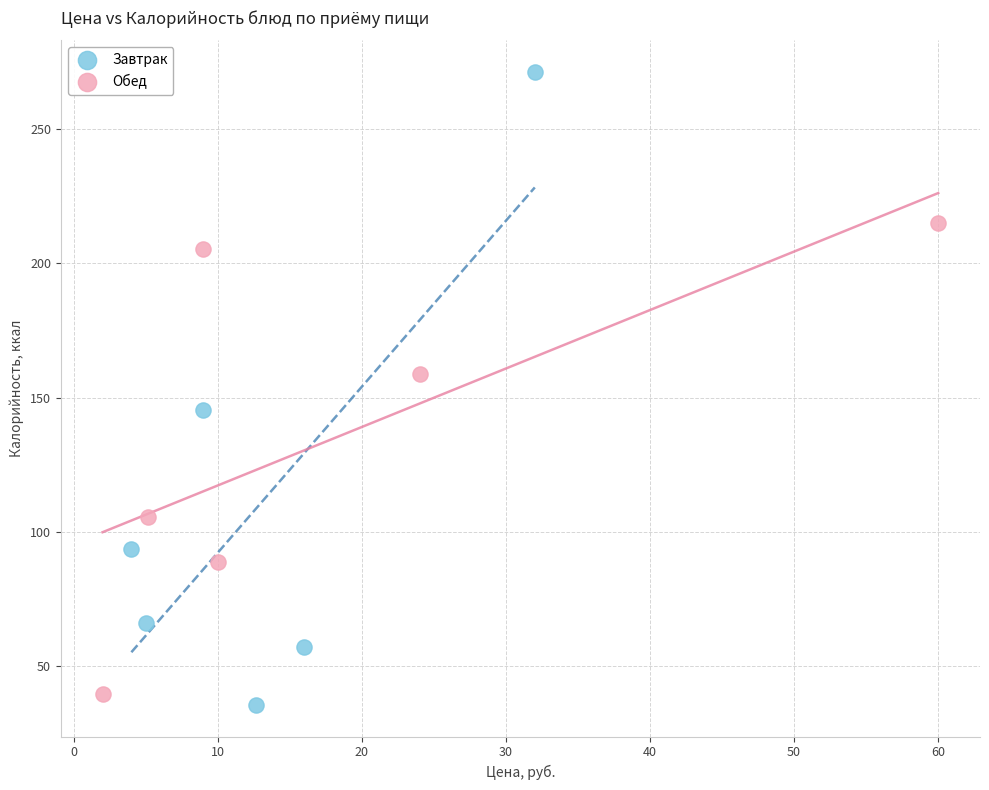

Which series has the widest spread of Y values?

Завтрак